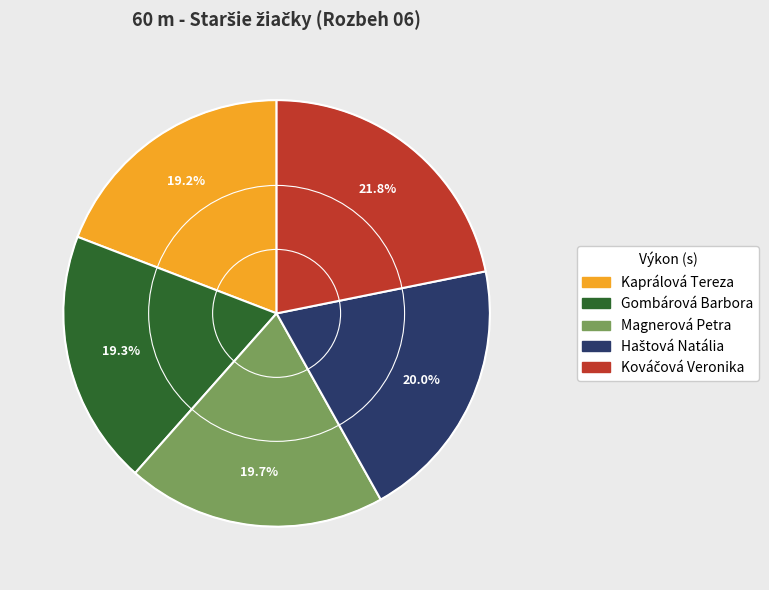

True or false: Kaprálová Tereza accounts for 19% of the total.

True